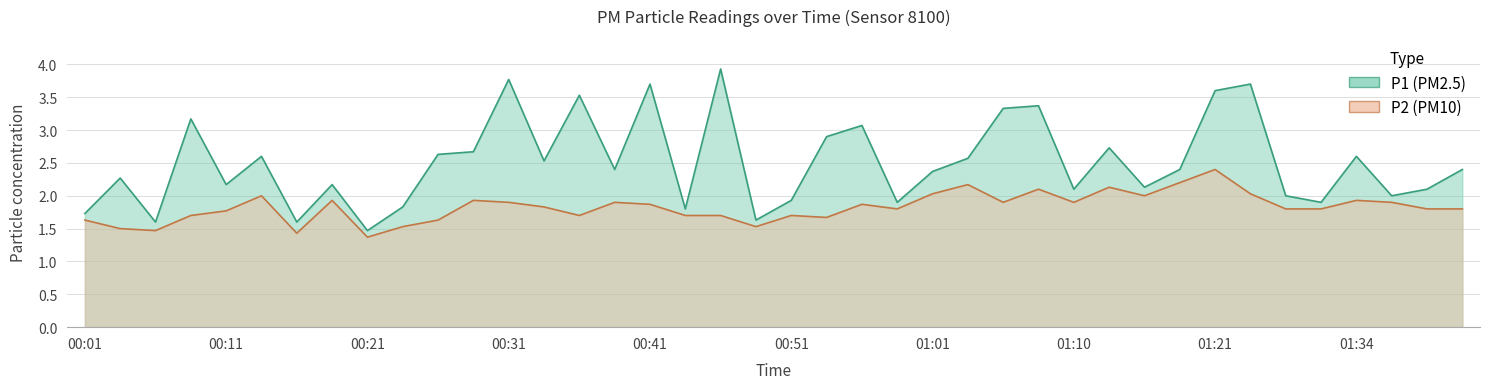

Which series has the widest spread of values?

P1